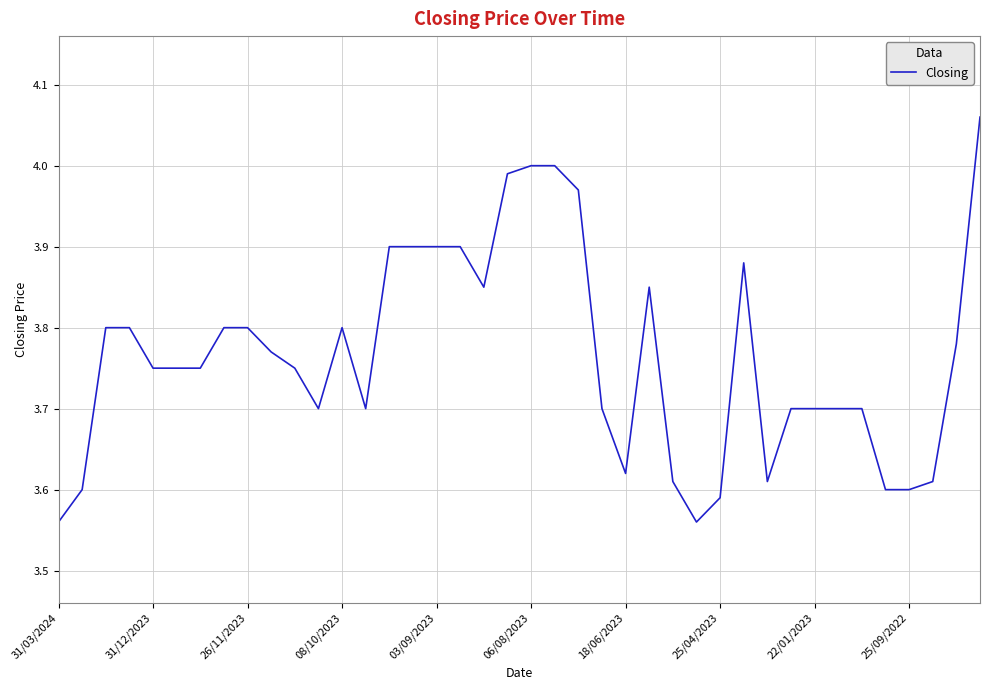

What is the difference between the maximum and minimum values?

0.5